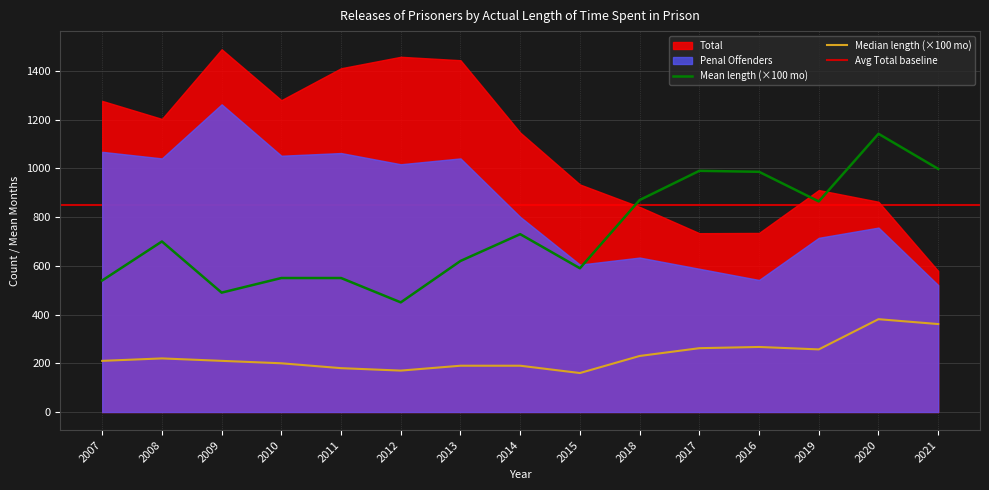

True or false: Mean length (×100 mo) has a value of 1409.7 at 2018.

False